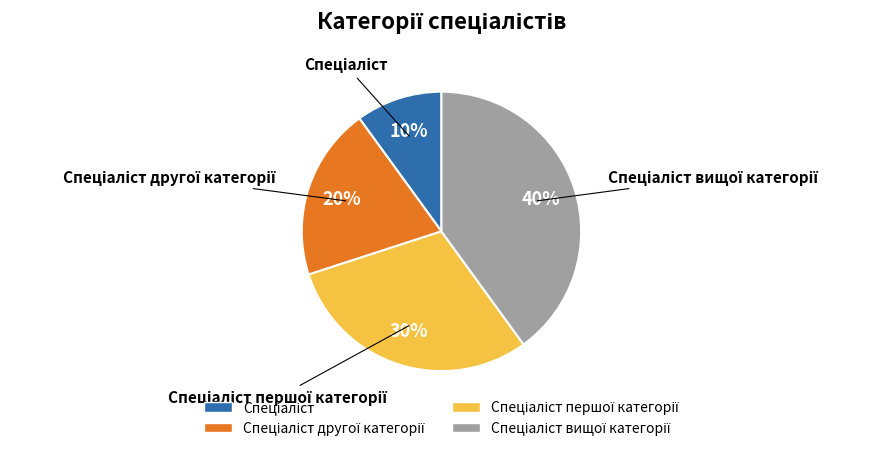

To the nearest percent, what is the average slice percentage?

25%